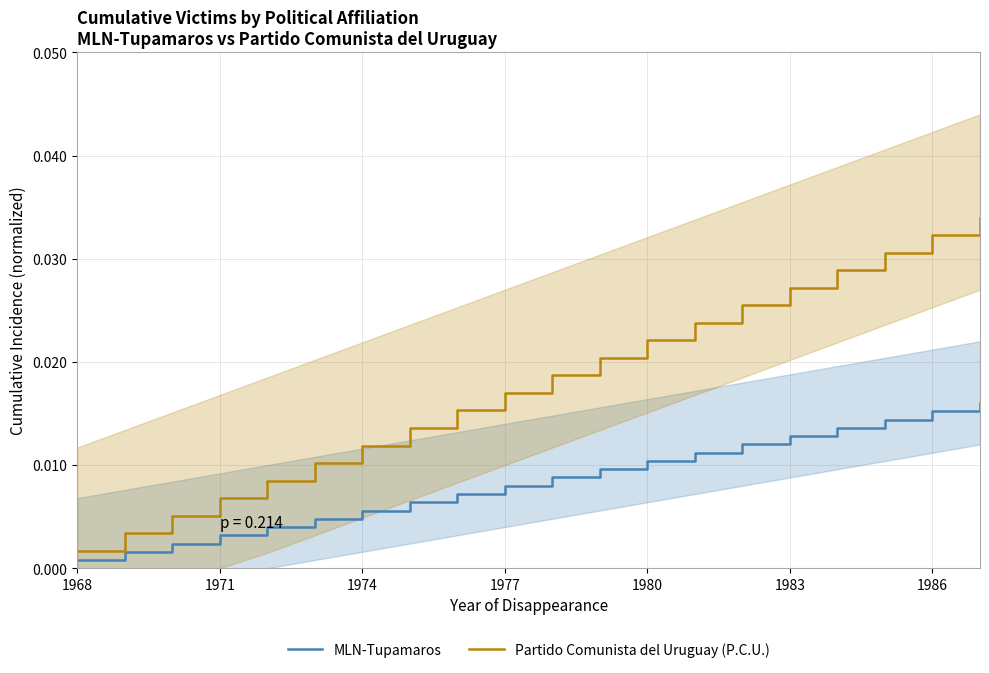

How many lines are shown in the chart?

2